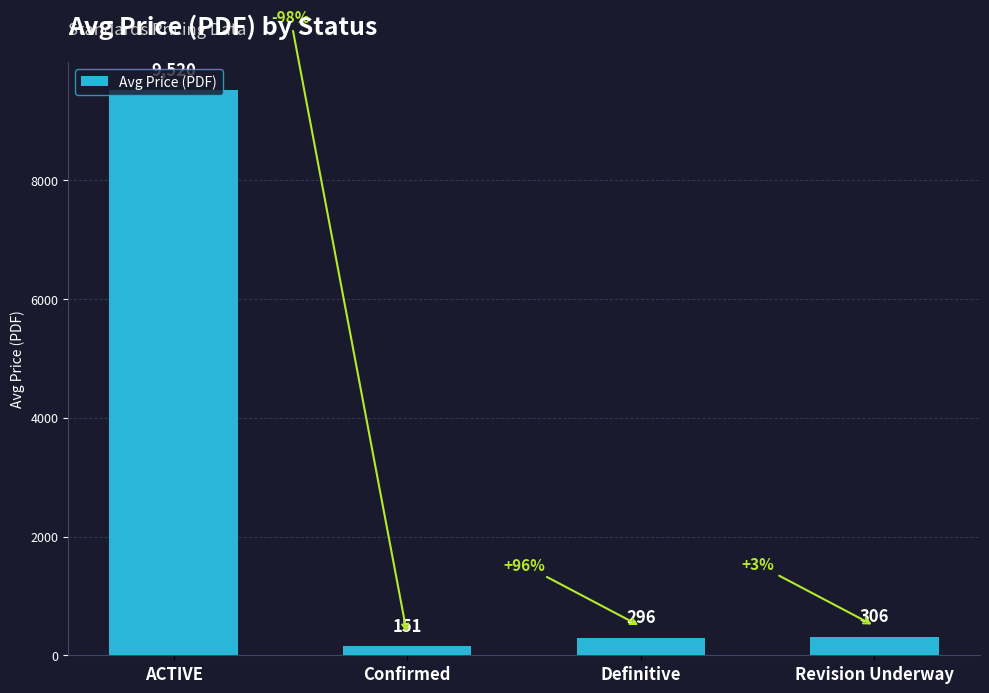

At which label does the data first exceed 306?

ACTIVE